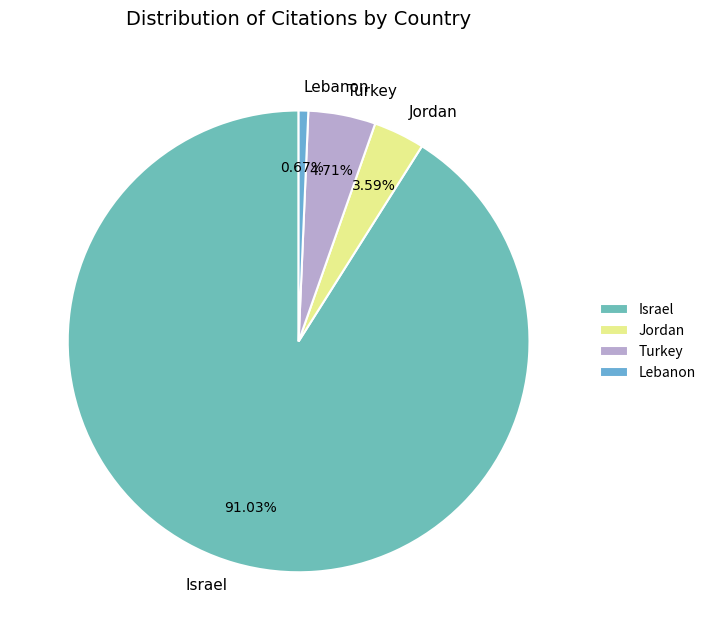

To the nearest percent, what percentage of the pie is Israel?

91%